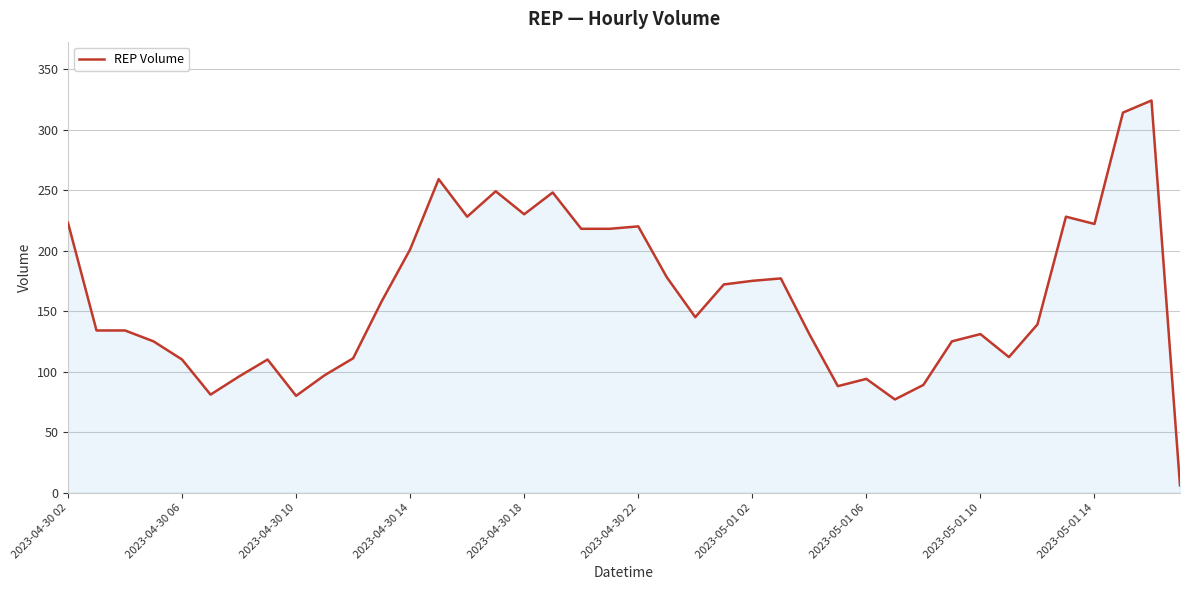

What is the smallest value displayed?

6